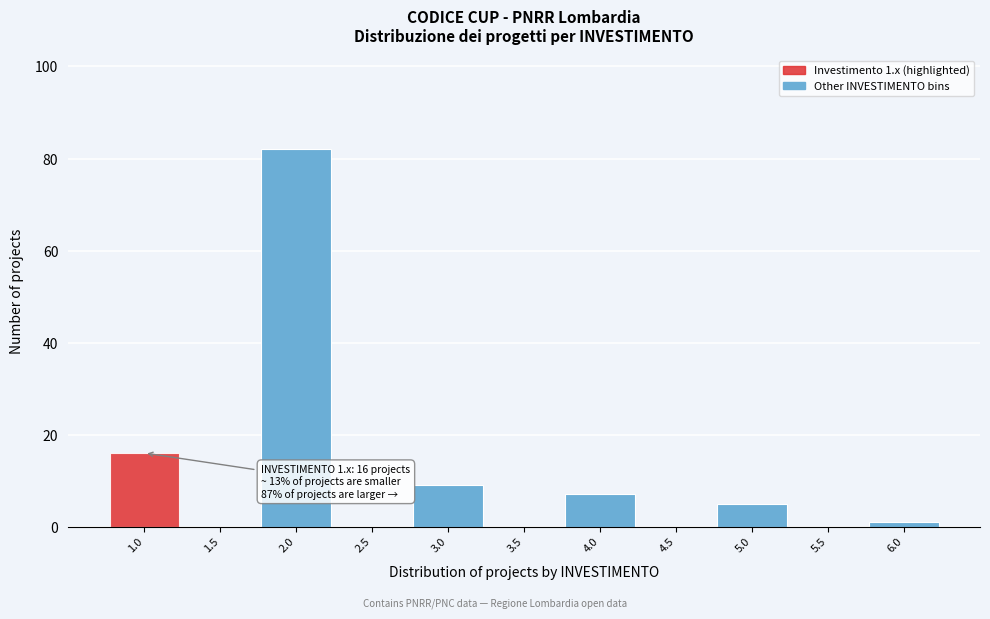

Reading left to right, transcribe all the data shown in this chart.

1.0=16	1.5=0	2.0=82	2.5=0	3.0=9	3.5=0	4.0=7	4.5=0	5.0=5	5.5=0	6.0=1